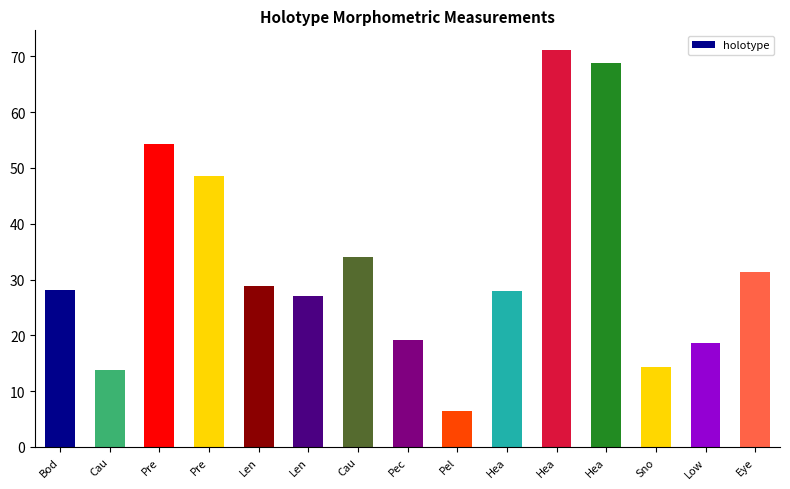

True or false: the data shows 9.9 at Bod.

False